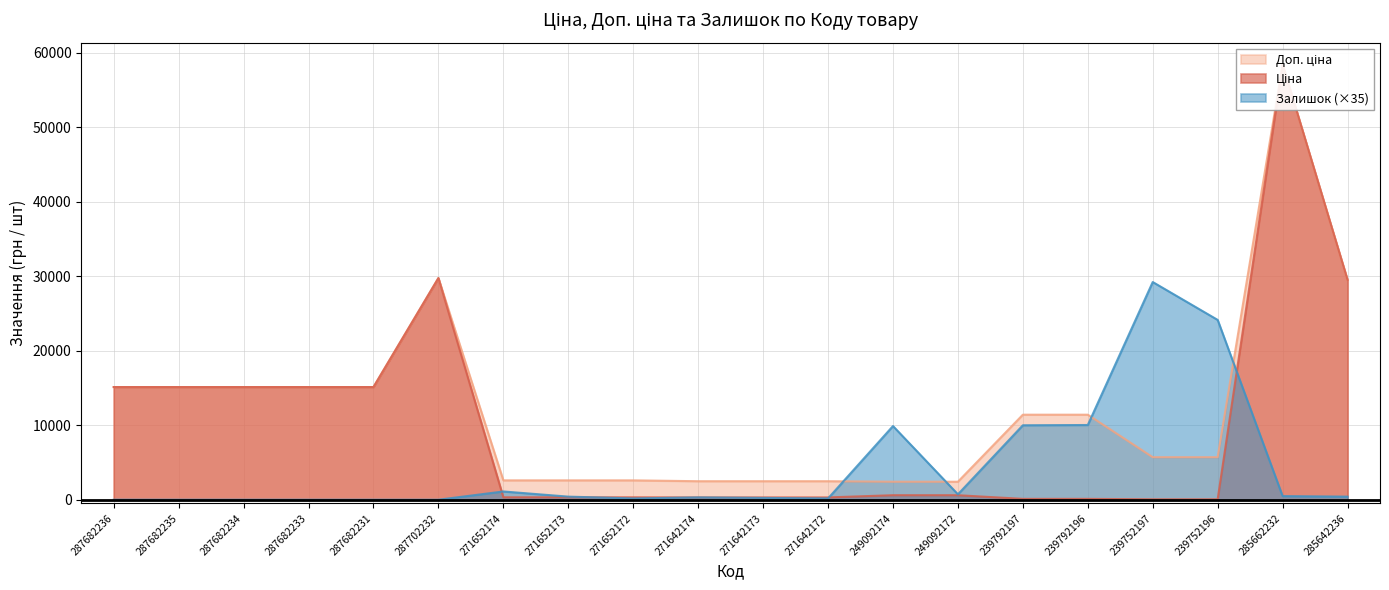

How many lines are shown in the chart?

3